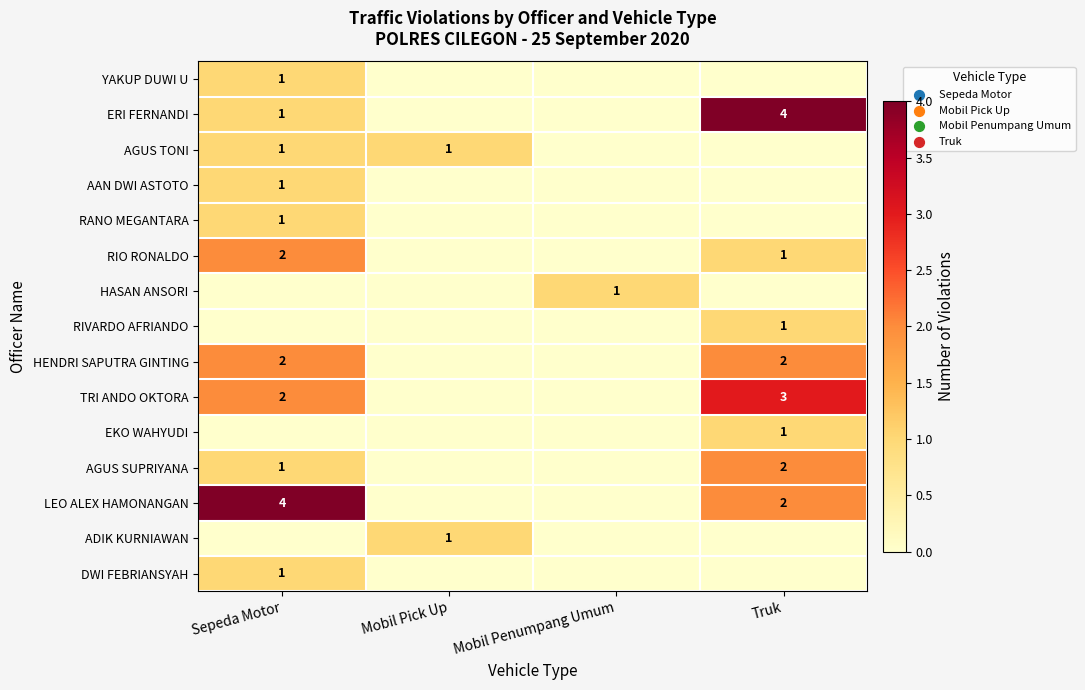

Is the value of AGUS SUPRIYANA at Mobil Penumpang Umum greater than the value of RIO RONALDO at Mobil Pick Up?

No